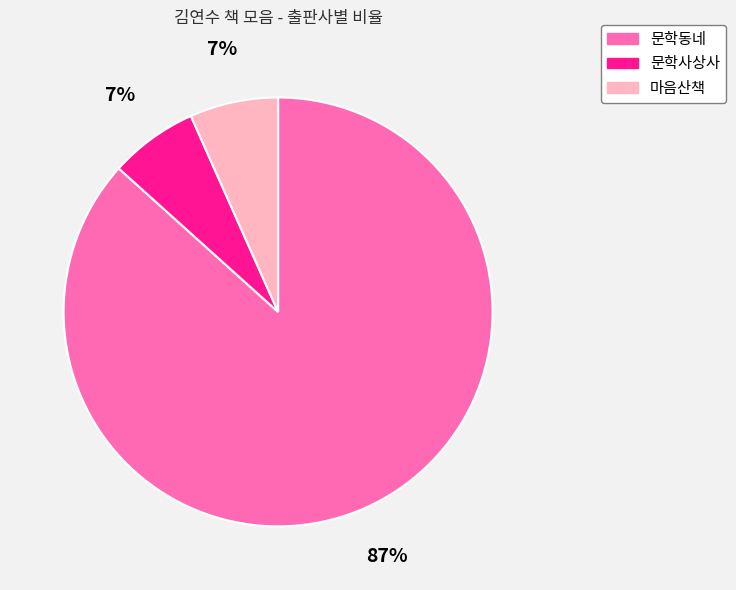

The 마음산책 slice represents 7% of the pie. True or false?

True